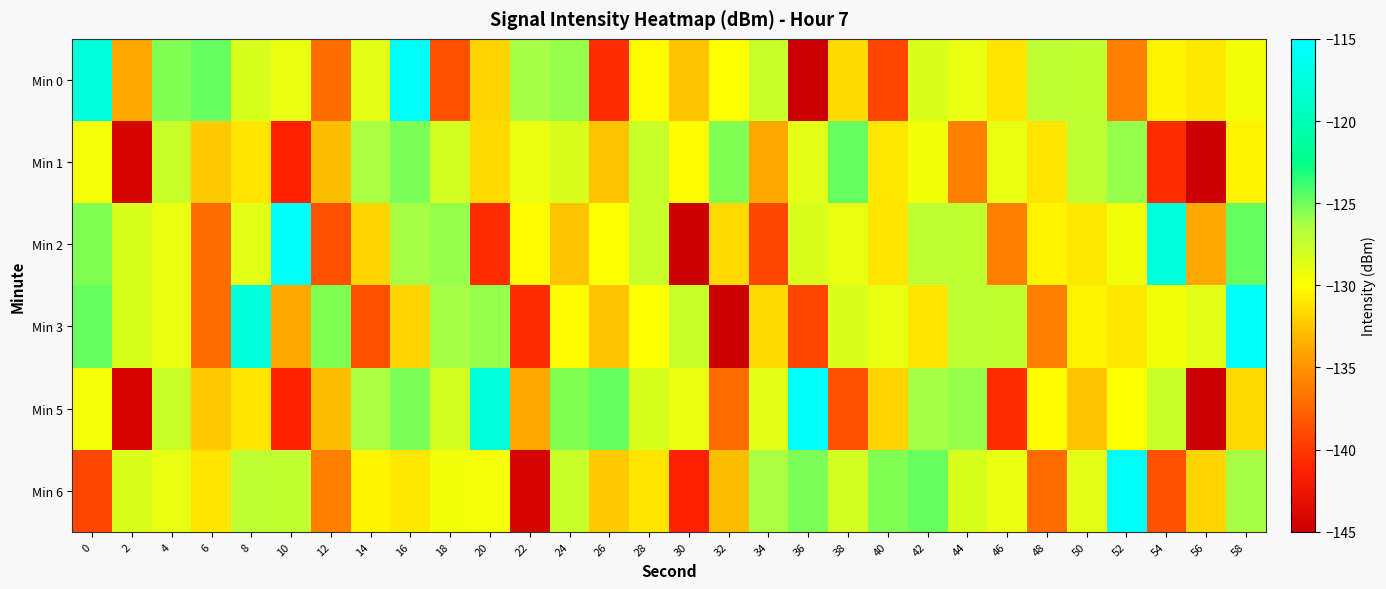

What is the total value across all series at 56?

-815.4